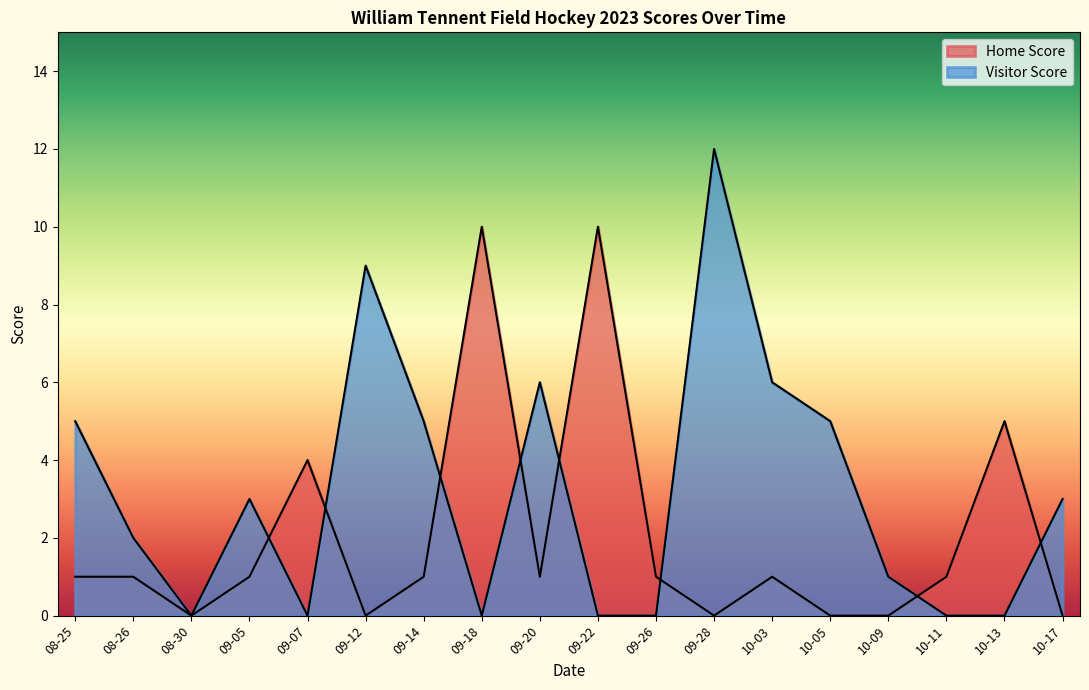

How many lines are shown in the chart?

2